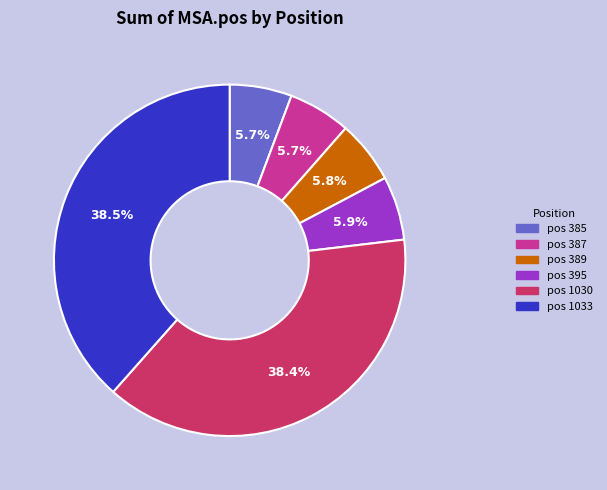

Is pos 1033 the majority of the pie?

No